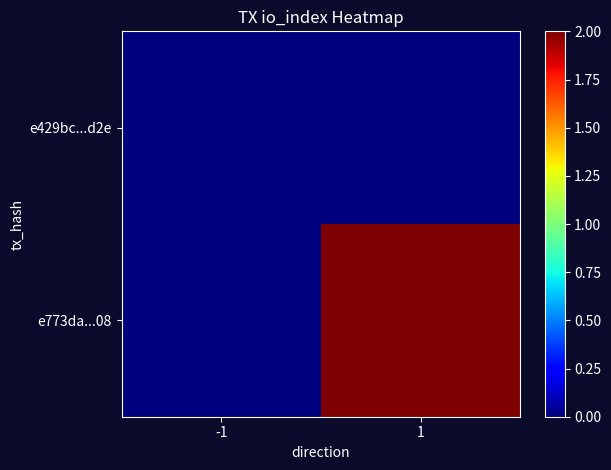

Which series changed the most between -1 and 1?

e773da...08